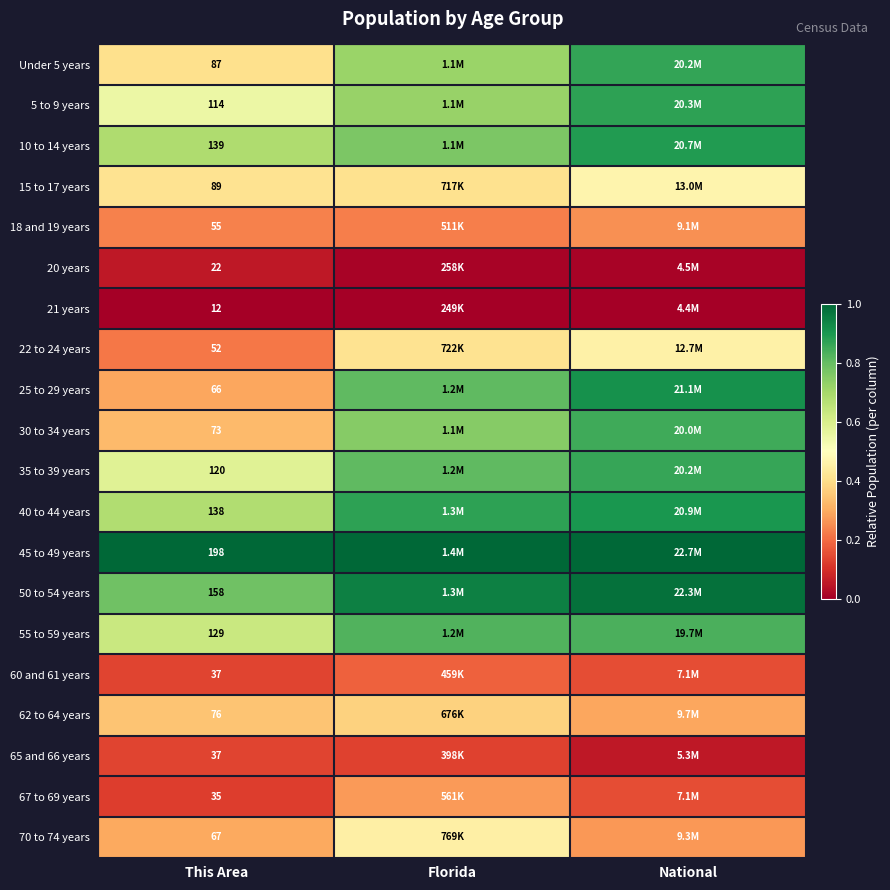

What is the total value across all series at This Area?

1704.0